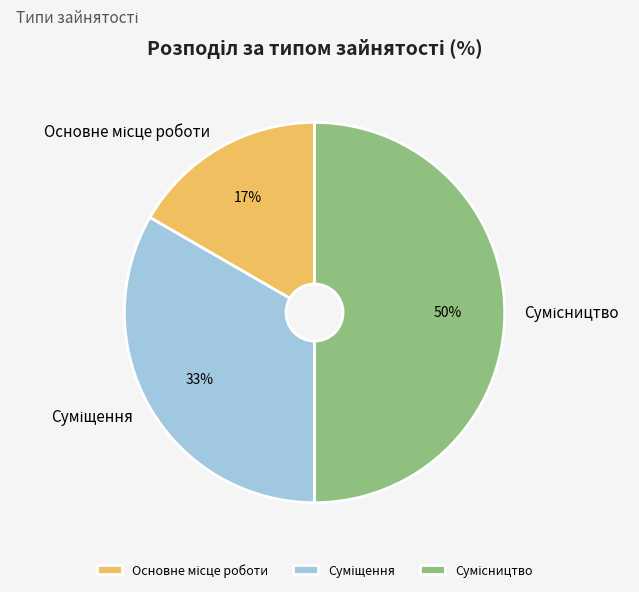

To the nearest percent, what is the average slice percentage?

33%